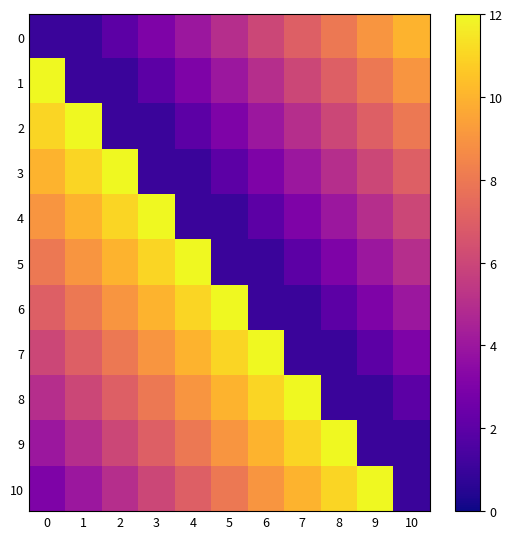

Reading right to left, what are all the values shown in this chart?

0: 10=10	9=9	8=8	7=7	6=6	5=5	4=4	3=3	2=2	1=1	0=1
1: 10=9	9=8	8=7	7=6	6=5	5=4	4=3	3=2	2=1	1=1	0=12
2: 10=8	9=7	8=6	7=5	6=4	5=3	4=2	3=1	2=1	1=12	0=11
3: 10=7	9=6	8=5	7=4	6=3	5=2	4=1	3=1	2=12	1=11	0=10
4: 10=6	9=5	8=4	7=3	6=2	5=1	4=1	3=12	2=11	1=10	0=9
5: 10=5	9=4	8=3	7=2	6=1	5=1	4=12	3=11	2=10	1=9	0=8
6: 10=4	9=3	8=2	7=1	6=1	5=12	4=11	3=10	2=9	1=8	0=7
7: 10=3	9=2	8=1	7=1	6=12	5=11	4=10	3=9	2=8	1=7	0=6
8: 10=2	9=1	8=1	7=12	6=11	5=10	4=9	3=8	2=7	1=6	0=5
9: 10=1	9=1	8=12	7=11	6=10	5=9	4=8	3=7	2=6	1=5	0=4
10: 10=1	9=12	8=11	7=10	6=9	5=8	4=7	3=6	2=5	1=4	0=3